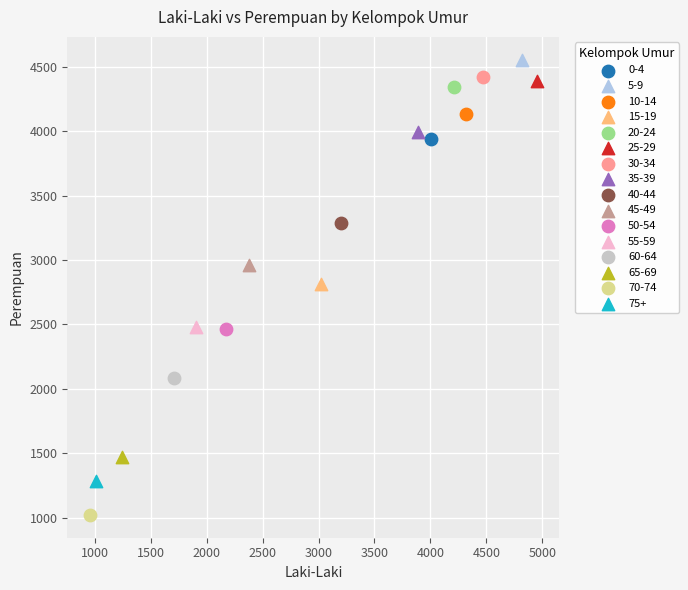

Which series reaches the minimum Y coordinate?

70-74